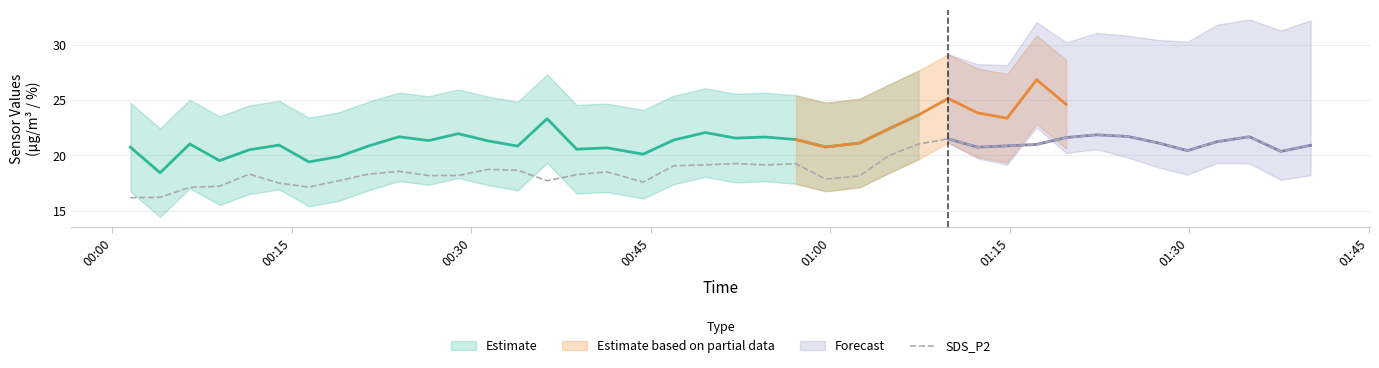

How many values are below 19?

20